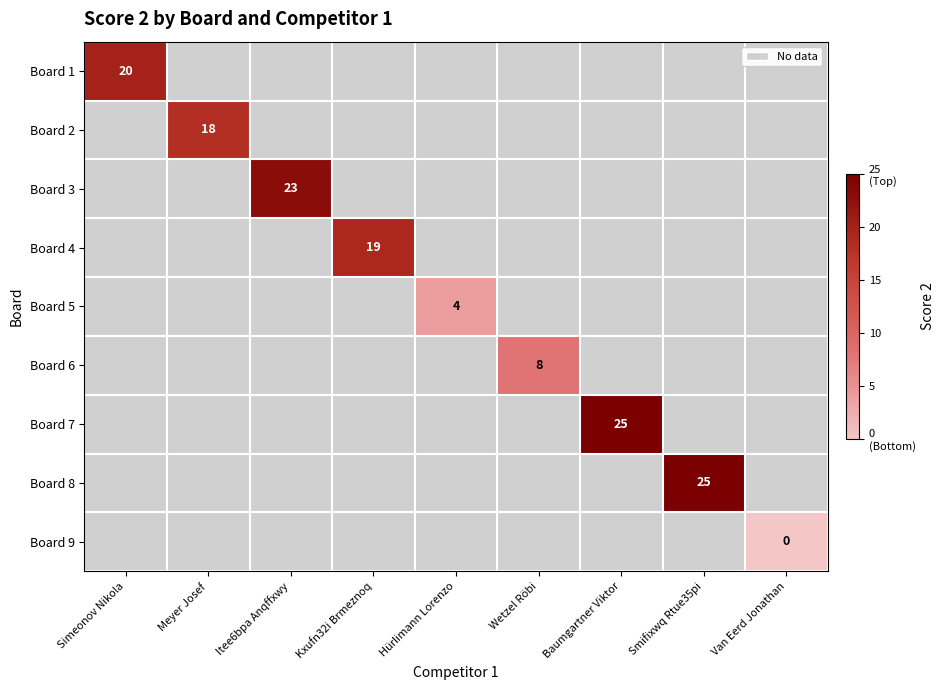

The value of Board 7 at Baumgartner Viktor is 41. True or false?

False